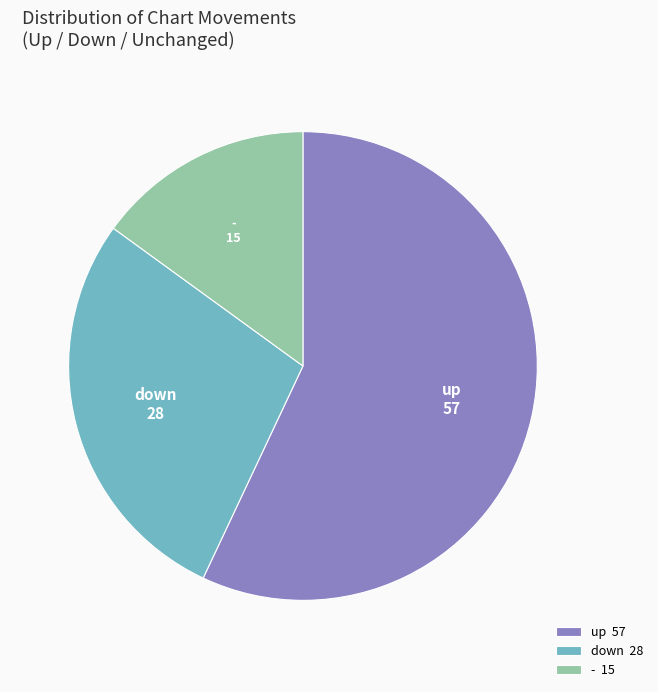

How many slices are in this pie chart?

3